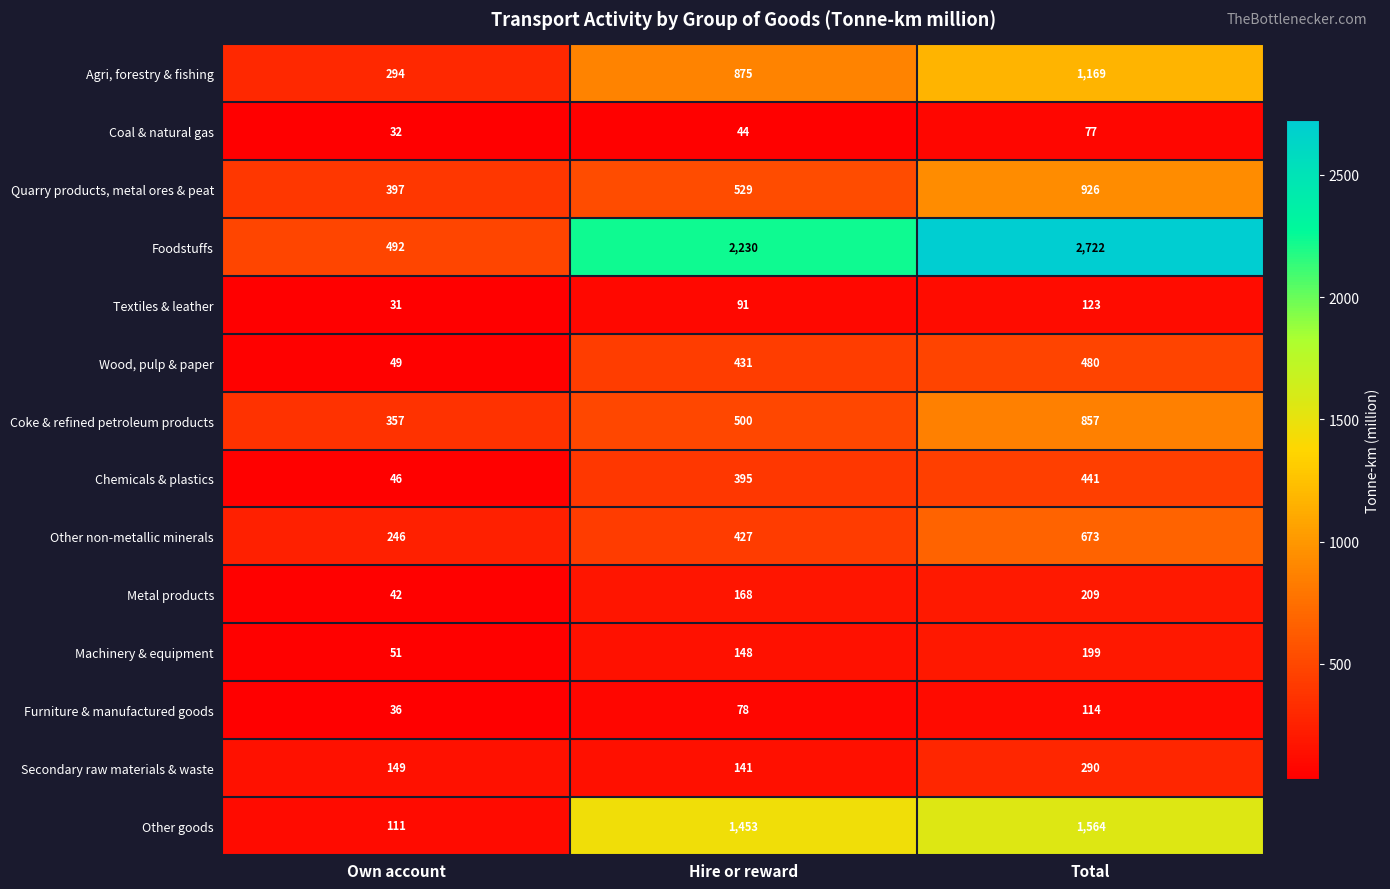

What is the minimum value shown in the chart?

31